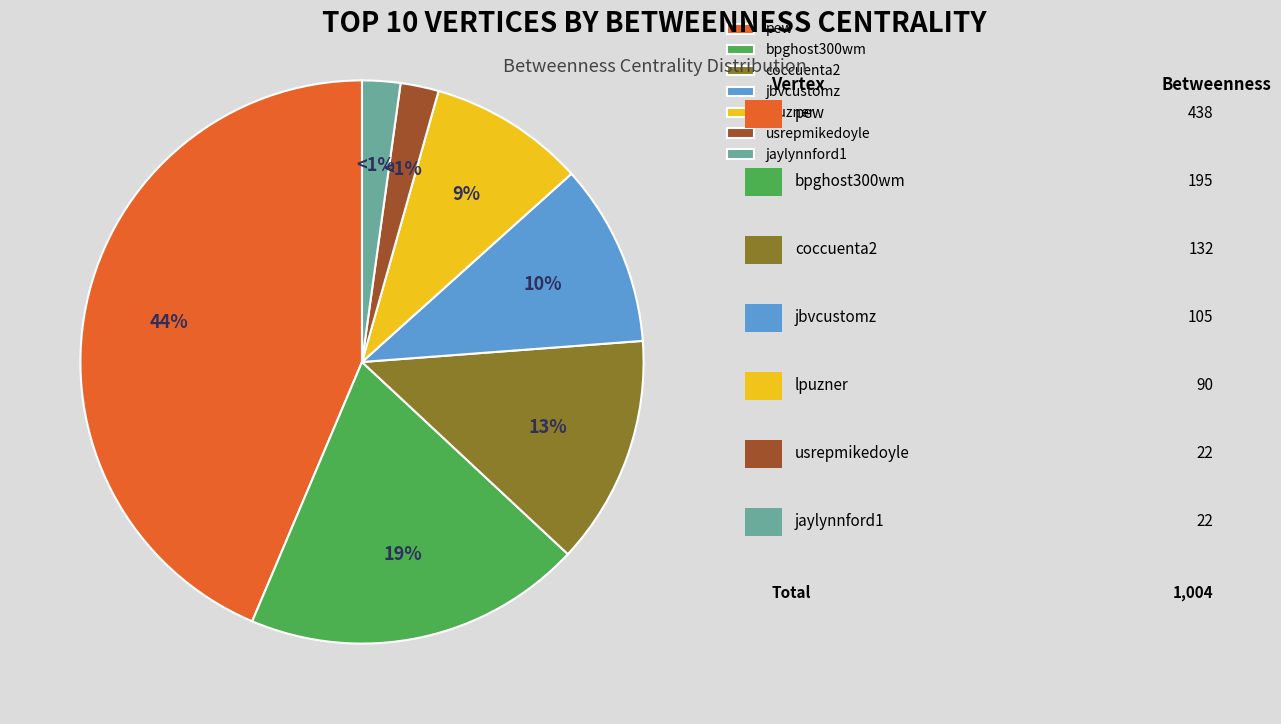

What is the largest slice in the pie chart?

pew